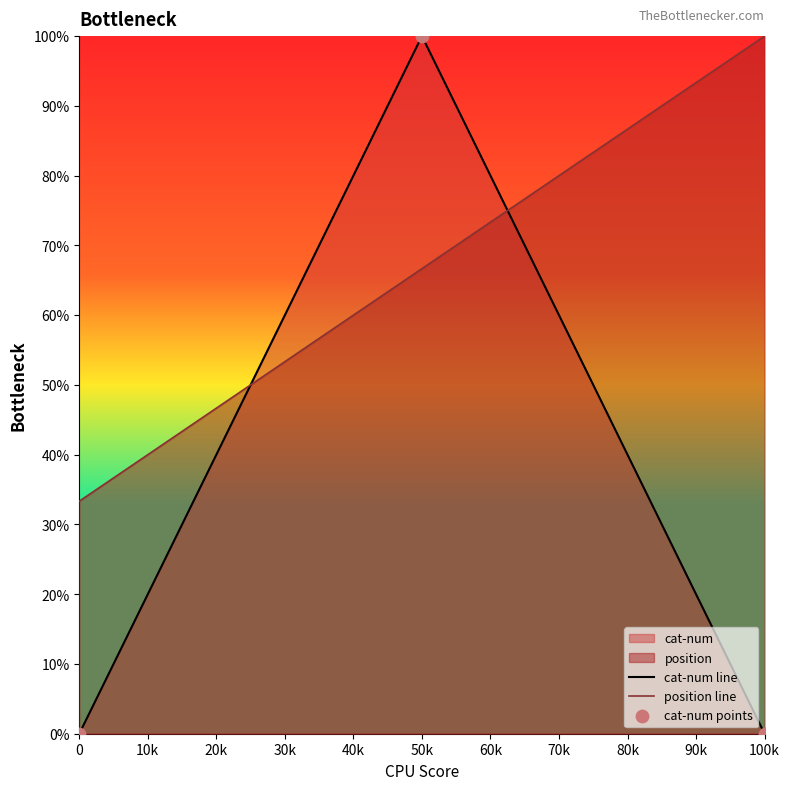

At how many categories does at least one series exceed 19?

3